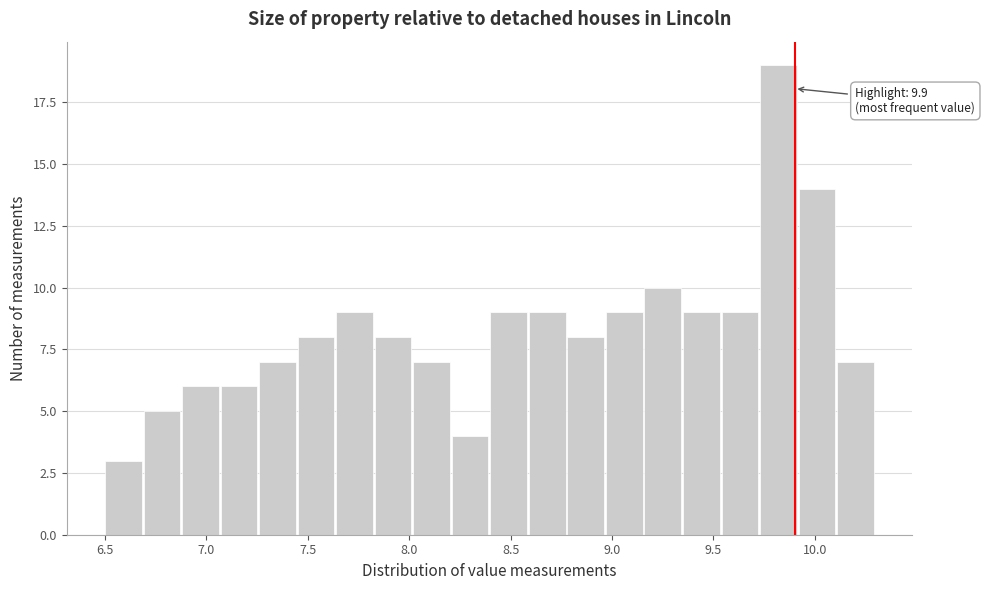

Read against the x-axis, roughly where is the centre of the tallest bar?

9.80